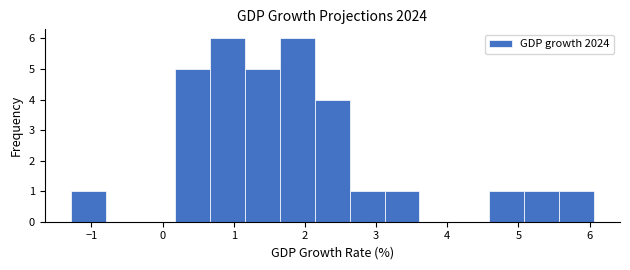

Reading left to right, list every bar in this chart as the range it spans on the x-axis followed by its height. Neither the bar edges nor the heights are printed on the chart, so give them approximately, as read against the axes.

-1.3 to -0.8: 1
-0.8 to -0.3: 0
-0.3 to 0.2: 0
0.2 to 0.7: 5
0.7 to 1.2: 6
1.2 to 1.6: 5
1.6 to 2.1: 6
2.1 to 2.6: 4
2.6 to 3.1: 1
3.1 to 3.6: 1
3.6 to 4.1: 0
4.1 to 4.6: 0
4.6 to 5.1: 1
5.1 to 5.6: 1
5.6 to 6.1: 1